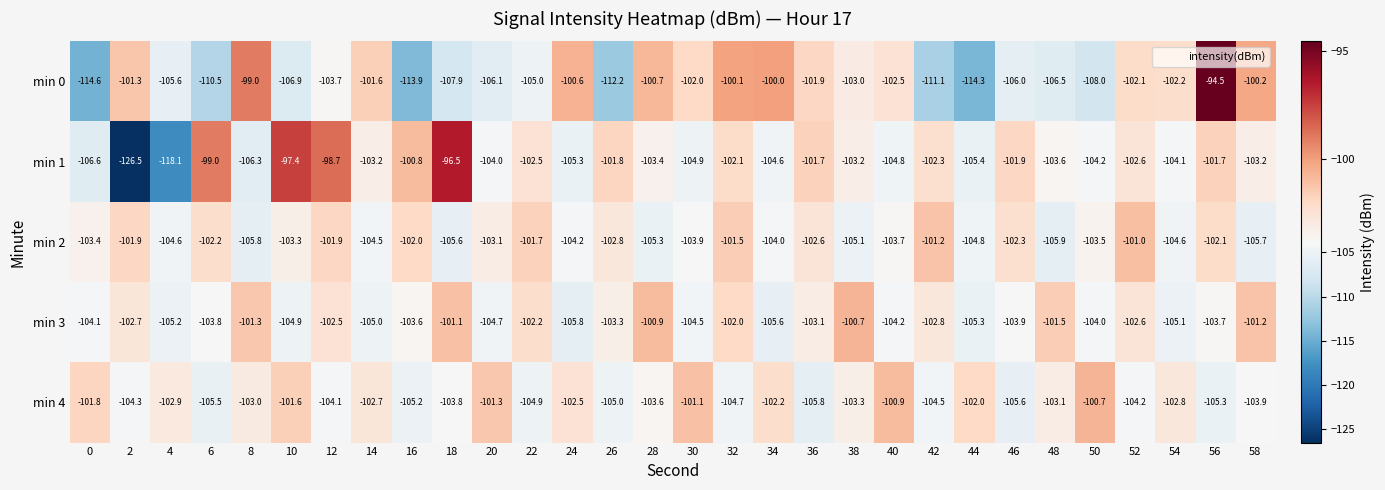

Which series has the widest spread of values?

min 1